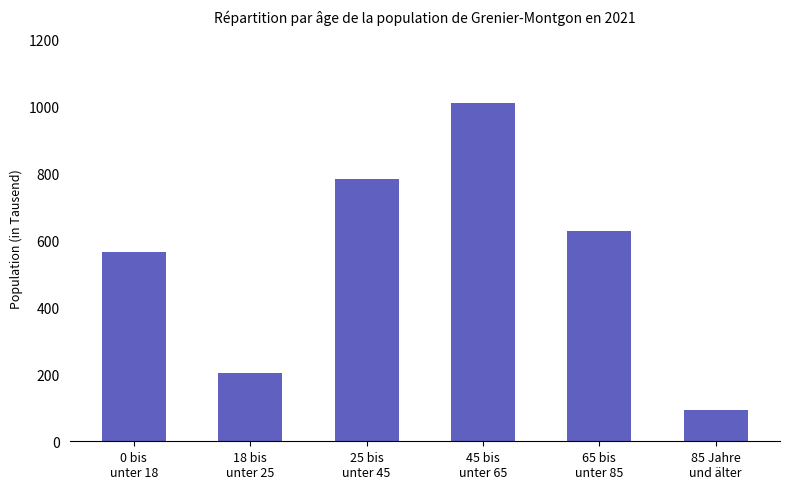

The value at 0 bis
unter 18 is 383. True or false?

False